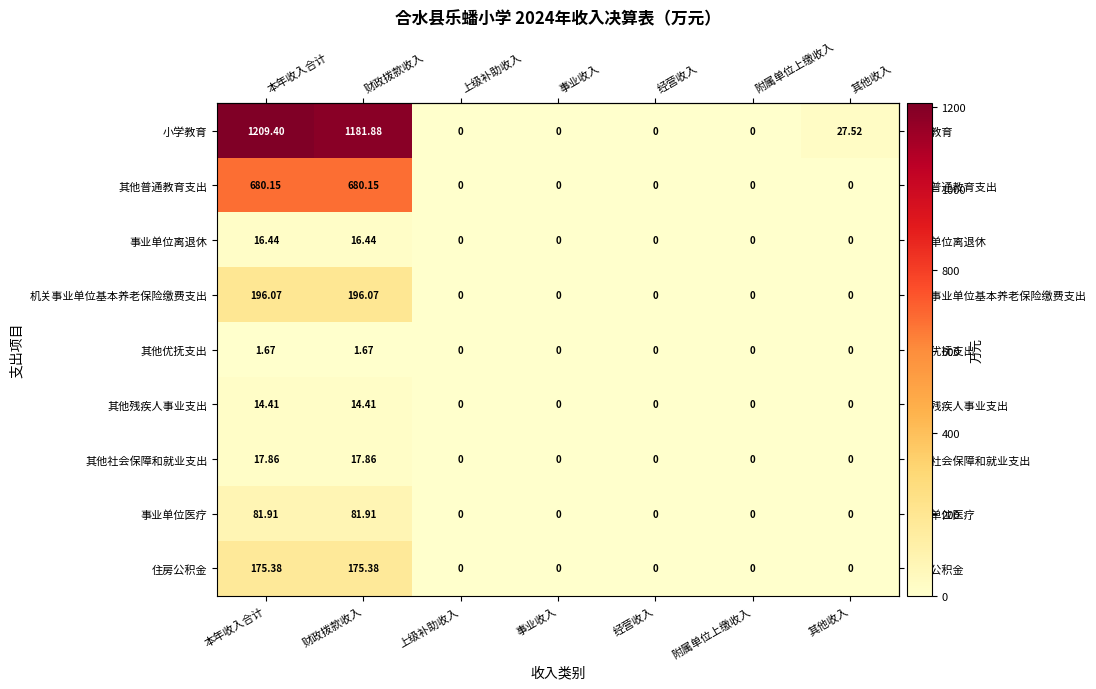

Which category has the highest value across all series?

本年收入合计